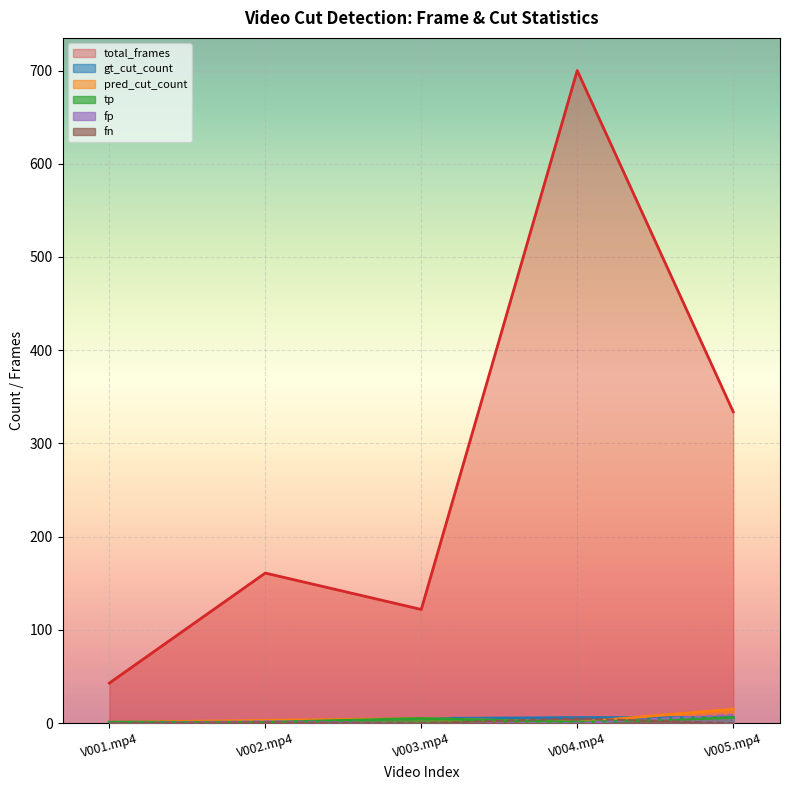

Count the number of data series in this chart.

6